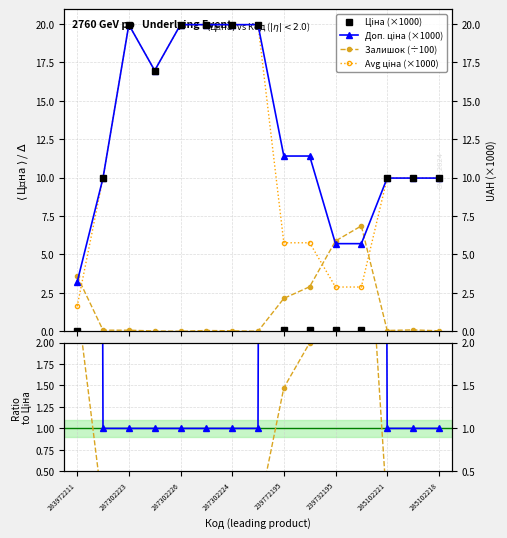

Is the value of Avg ціна (×1000) at 287302226 greater than the value of Доп. ціна (×1000) at 285102221?

Yes